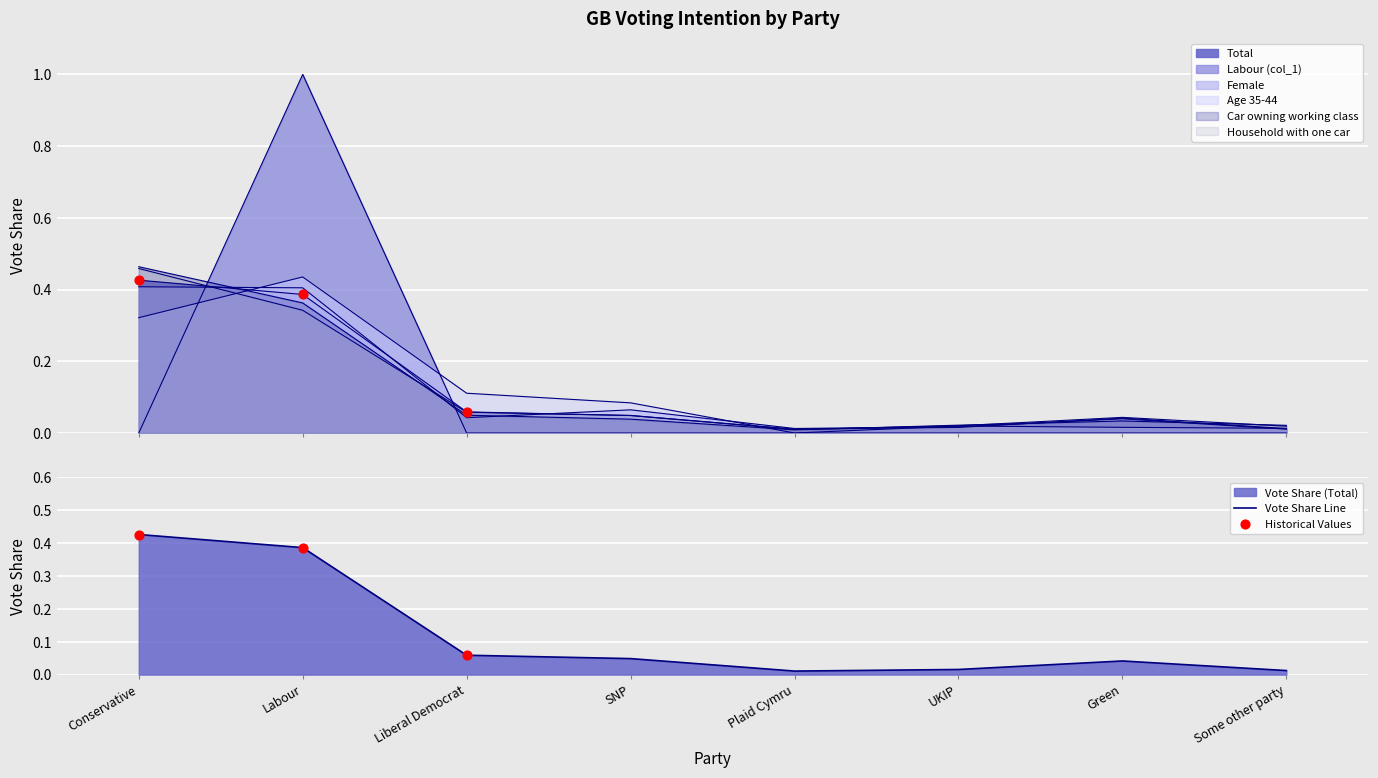

What are all the series names shown in the legend?

Total, Labour (col_1), Female, Age 35-44, Car owning working class, Household with one car